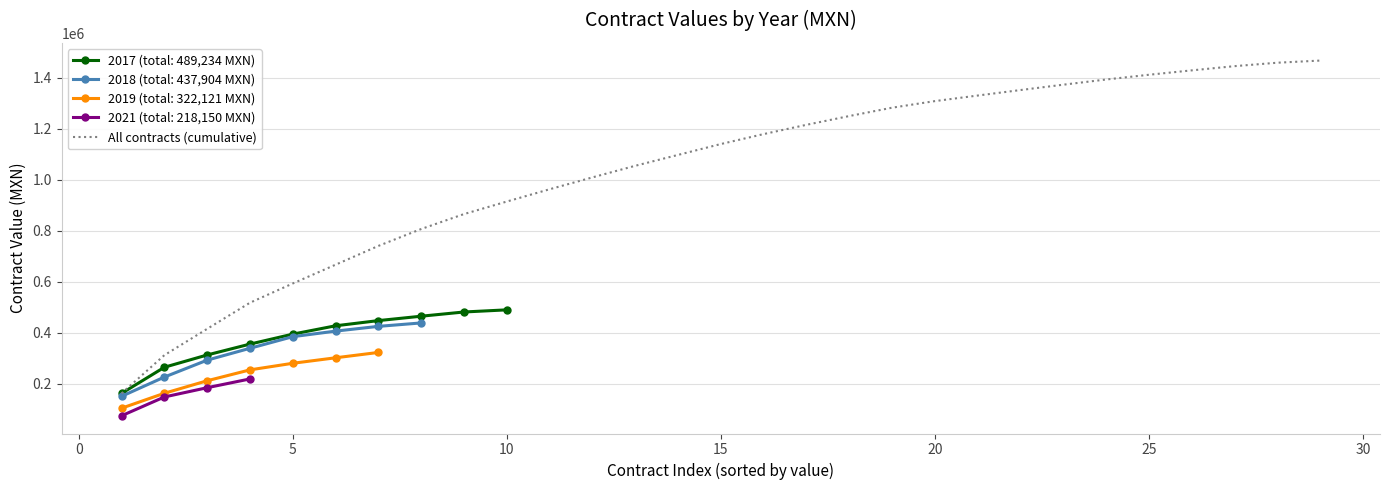

What is the highest value of the All contracts (cumulative) series?

1467409.5